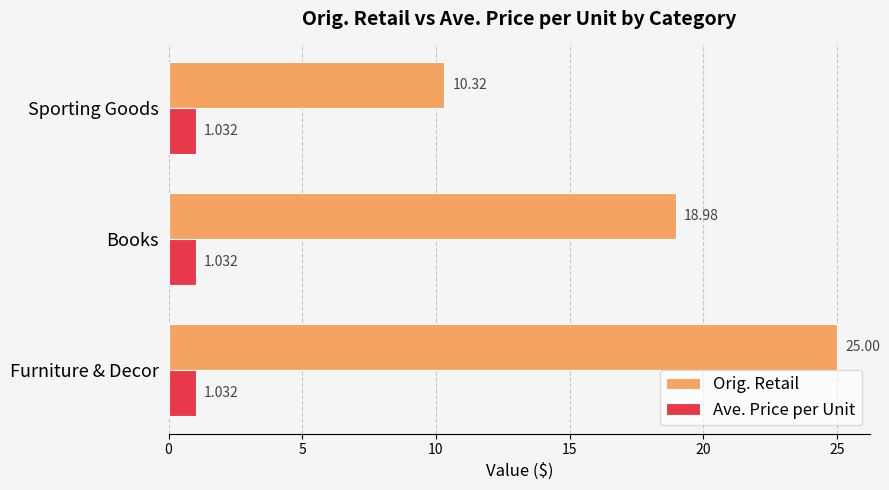

Which series has the largest total across all categories?

Orig. Retail